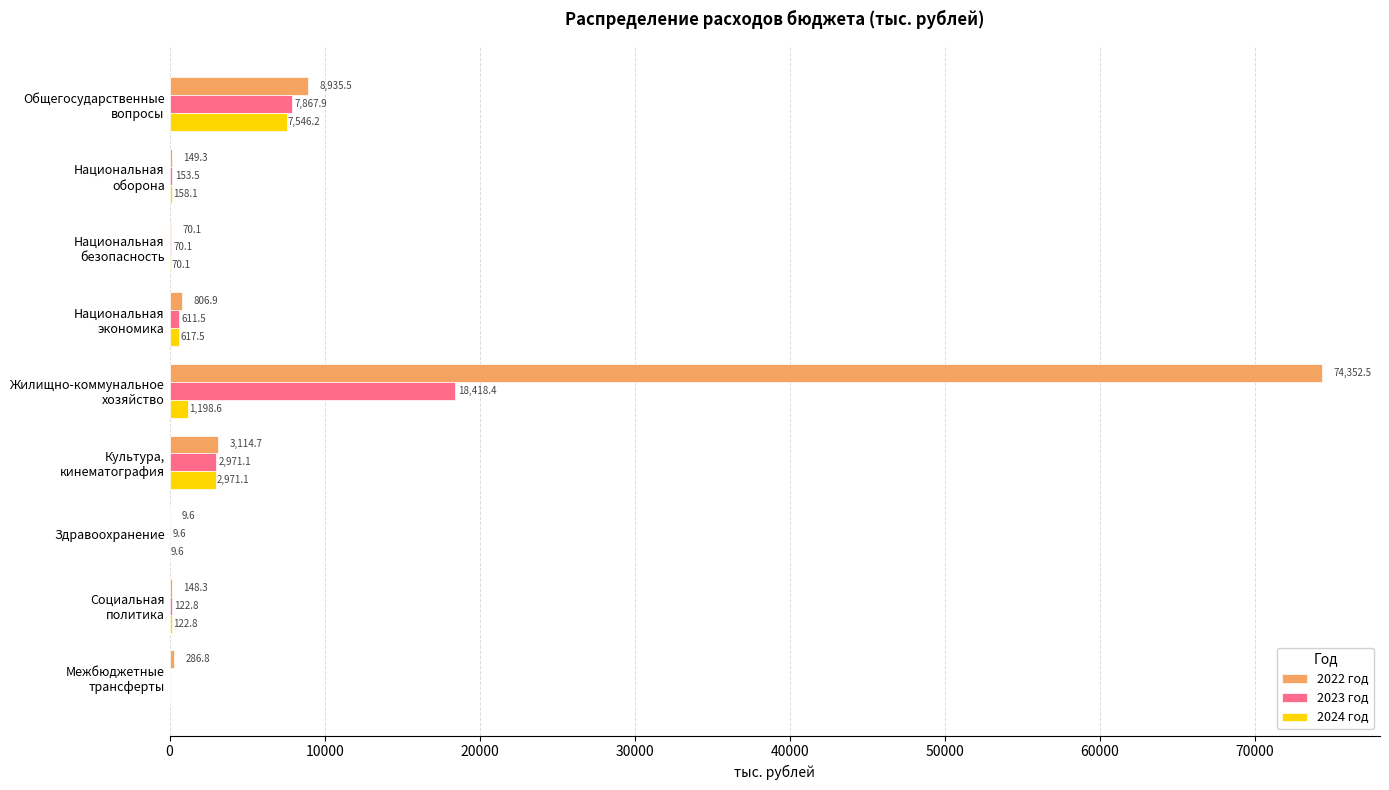

The value of 2024 год at Здравоохранение is 9.6. True or false?

True